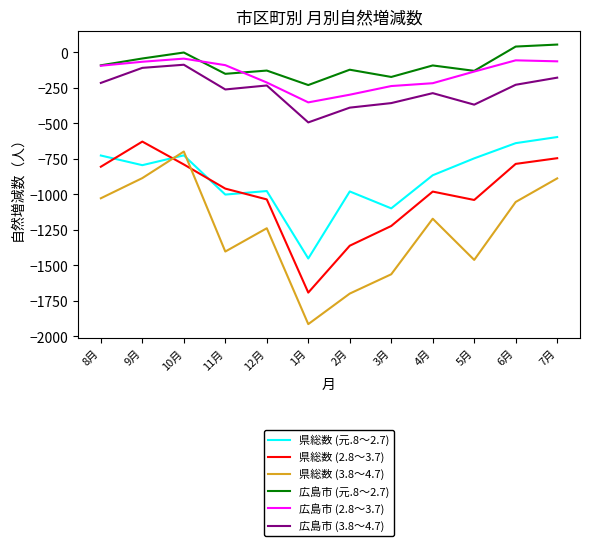

True or false: 広島市 (2.8～3.7) and 県総数 (元.8～2.7) cross at least once.

False